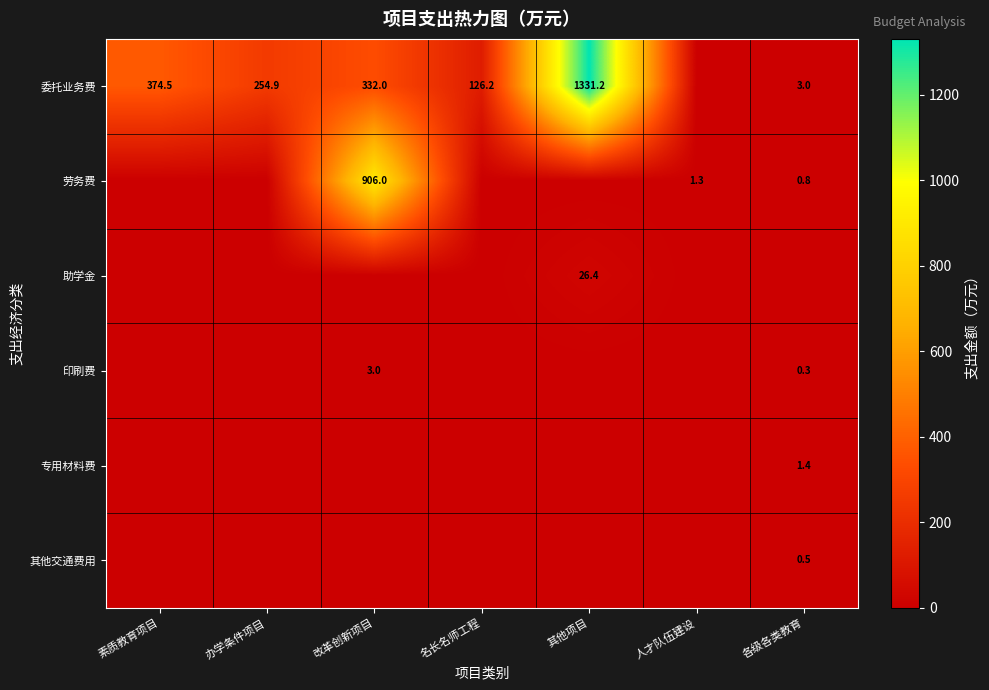

The 专用材料费 series shows 1.4 at 各级各类教育. True or false?

True